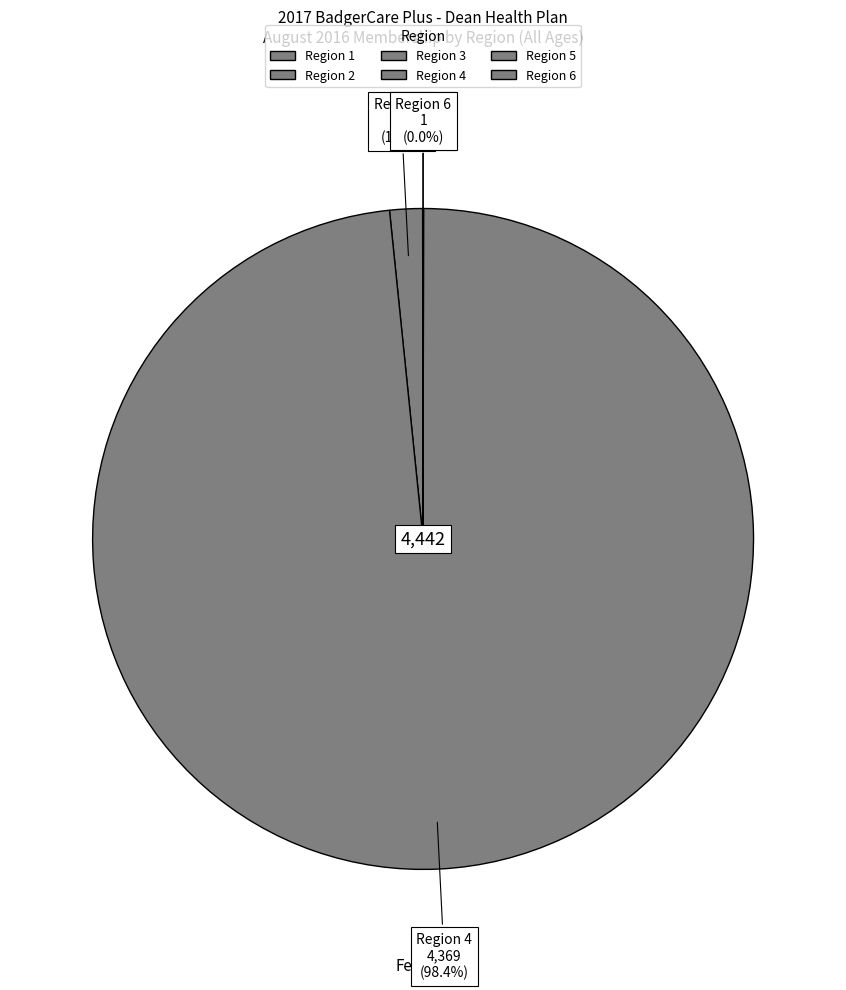

Which slice is the largest?

Region 4